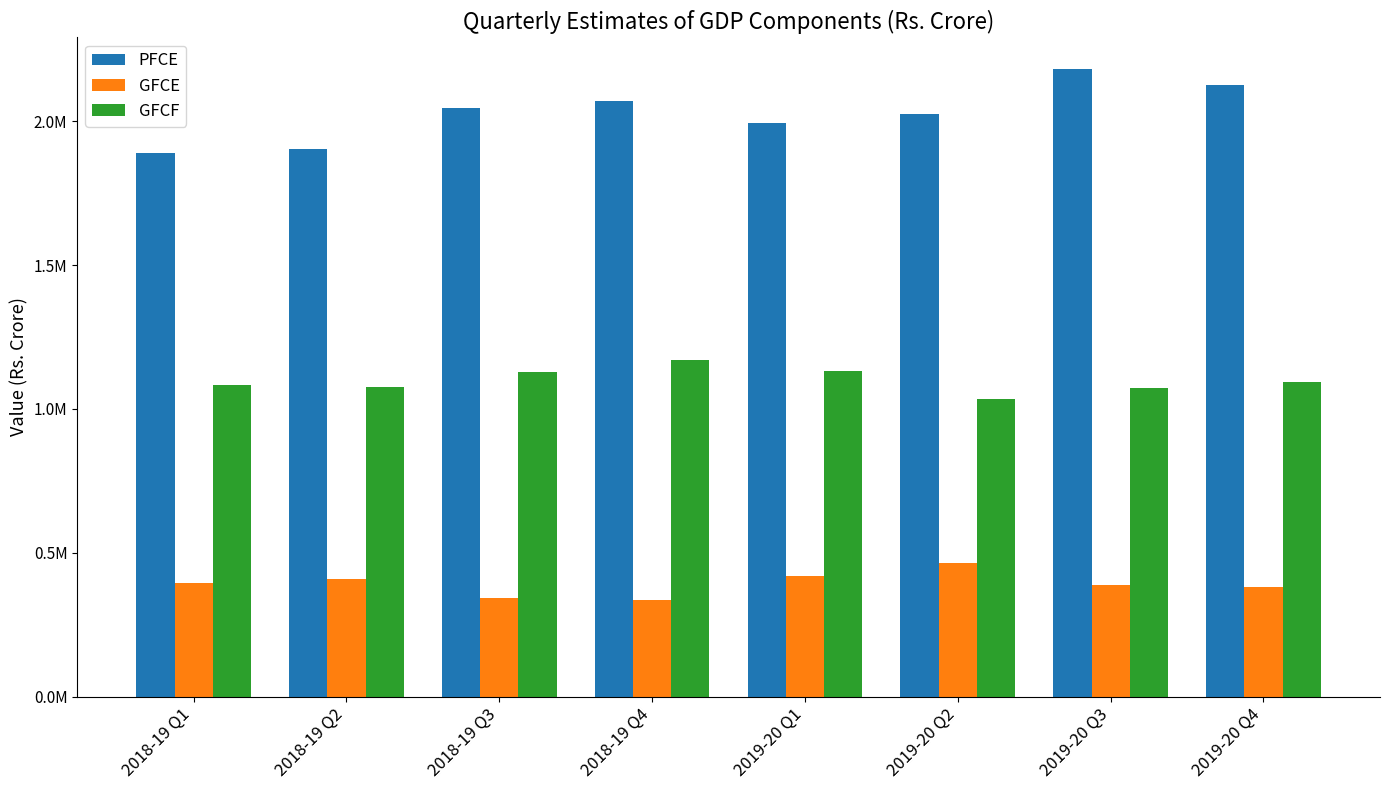

At which category is the sum across all series the highest?

2019-20 Q3